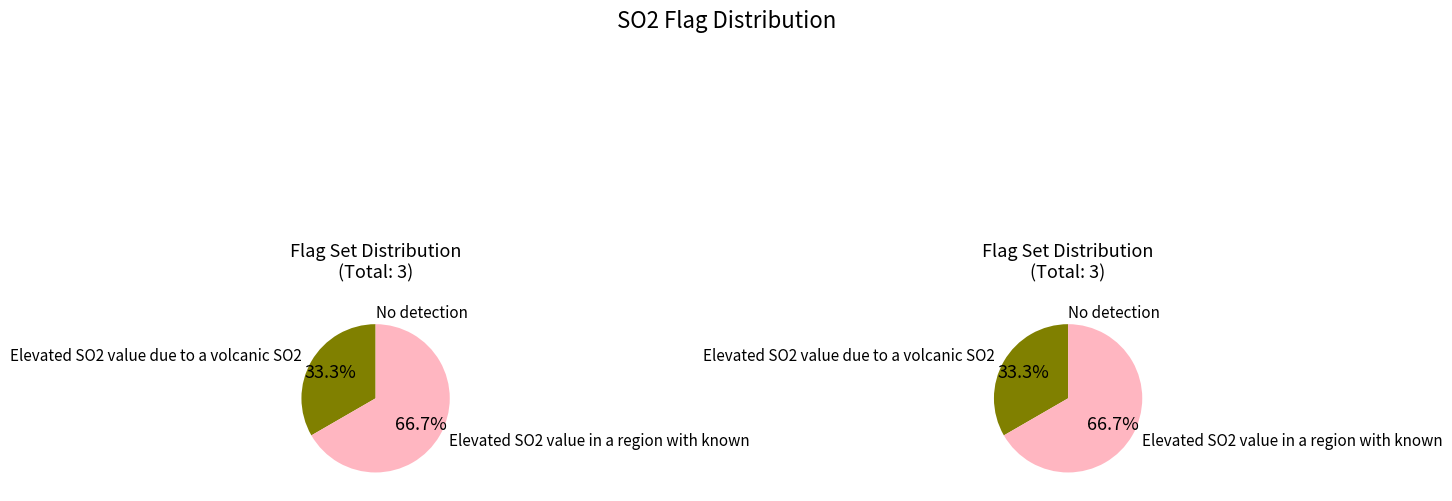

How many segments does this pie chart have?

3